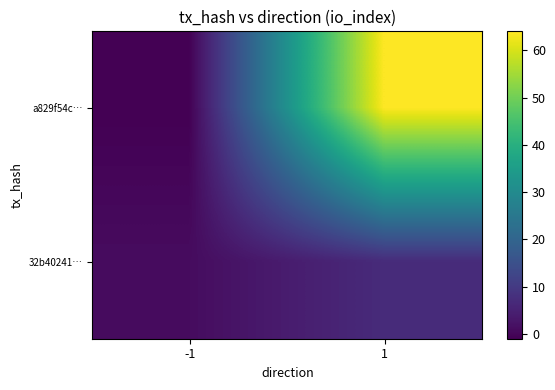

At which category is the sum across all series the highest?

1